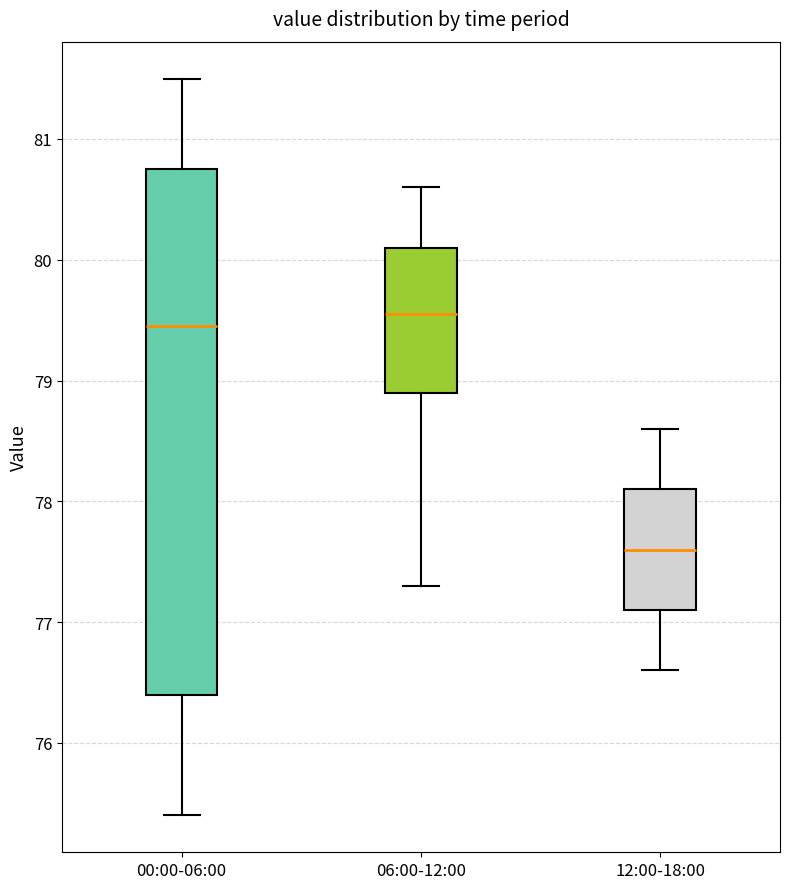

Which box has the lowest median line?

12:00-18:00